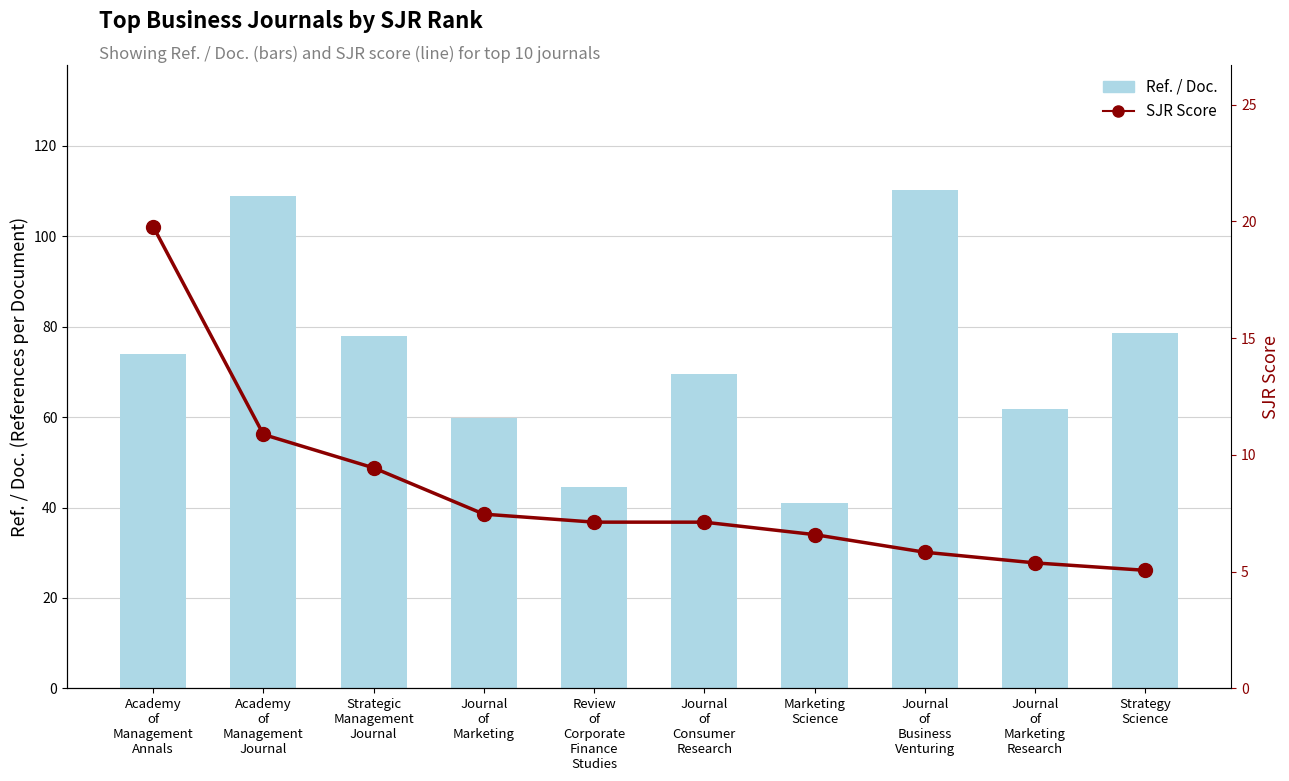

The Ref. / Doc. series shows 110.3 at Journal
of
Business
Venturing. True or false?

True